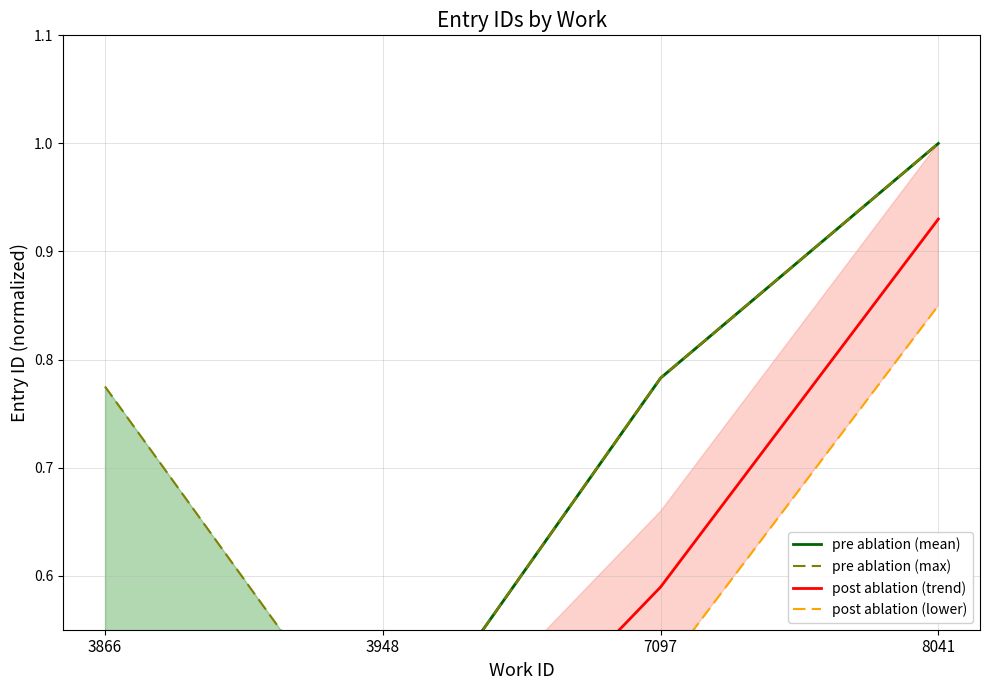

What is the value of the pre ablation (max) point at the 4th from the left?

1.0